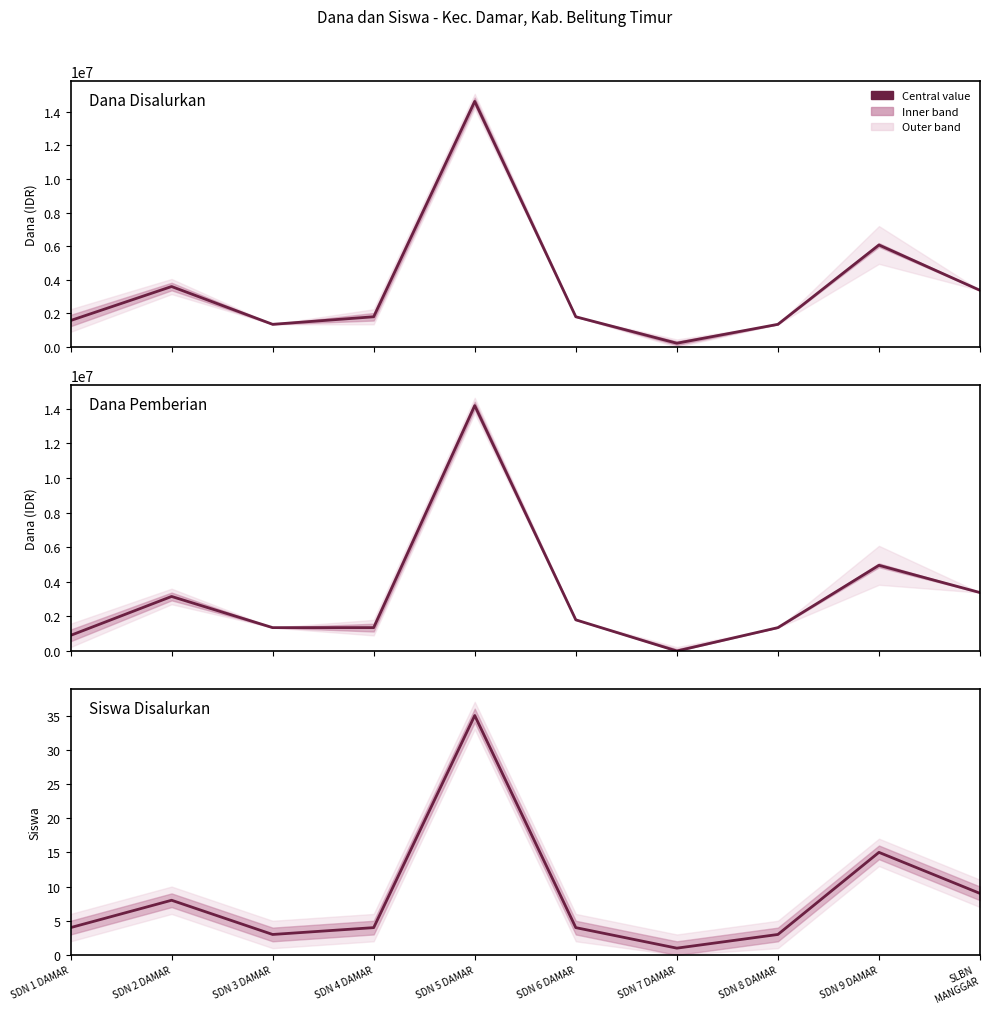

Reading left to right, list all the values displayed in this chart.

Dana Disalurkan: 1575000	3600000	1350000	1800000	14625000	1800000	225000	1350000	6075000	3375000
Dana Pemberian: 900000	3150000	1350000	1350000	14175000	1800000	0	1350000	4950000	3375000
Siswa Disalurkan: 4	8	3	4	35	4	1	3	15	9